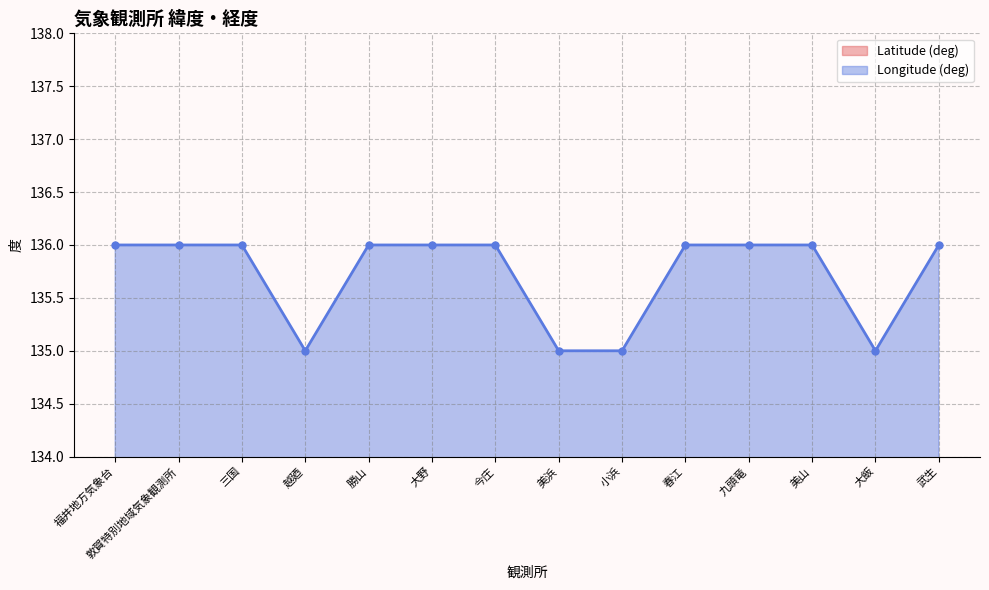

True or false: Latitude (deg) and Longitude (deg) cross at least once.

False